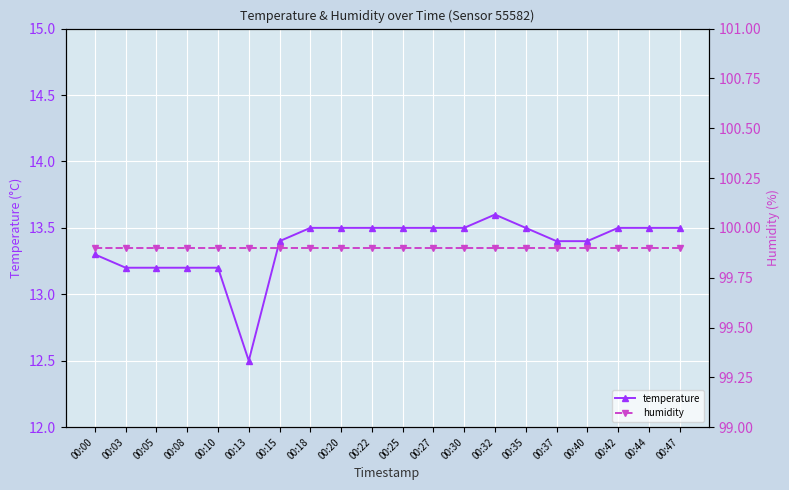

At how many categories does at least one series exceed 58?

20